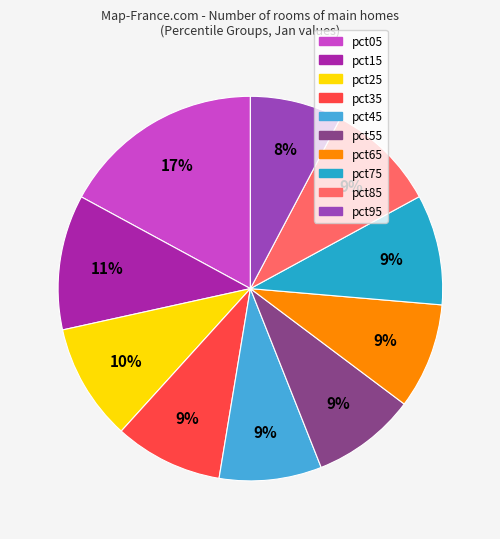

Is there any slice that represents more than half of the pie?

No